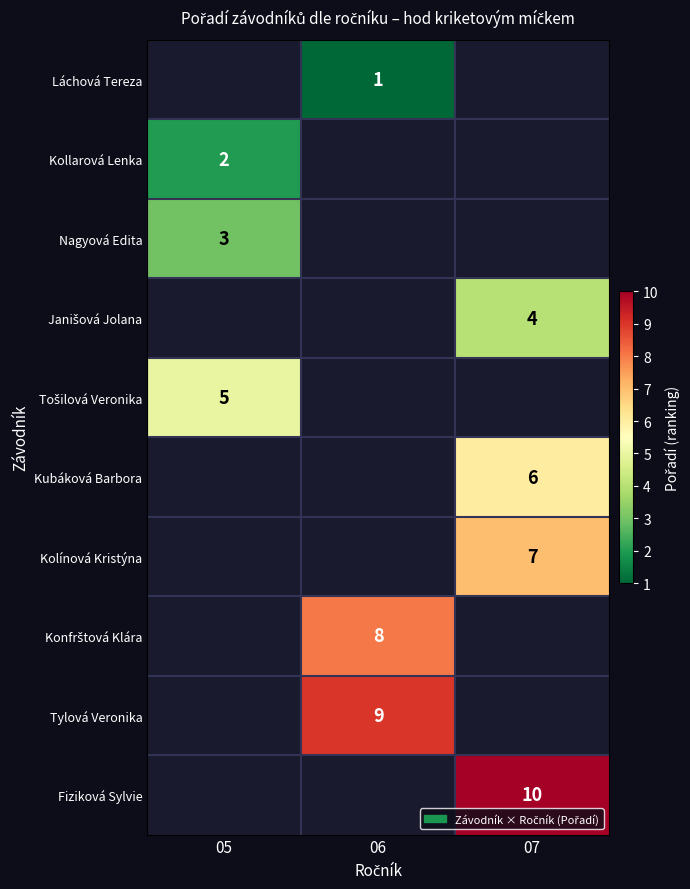

Is the value of Janišová Jolana at 07 greater than the value of Fiziková Sylvie at 06?

No